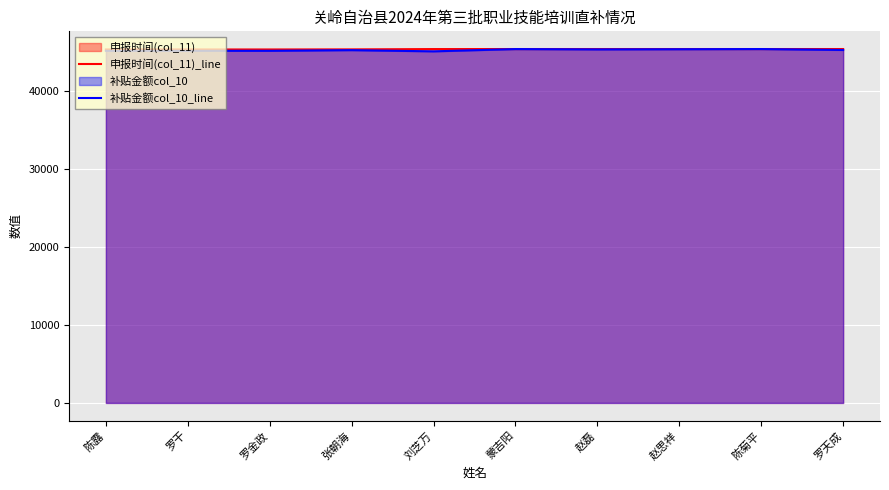

True or false: 申报时间(col_11)_line and 补贴金额col_10_line intersect in this chart.

False